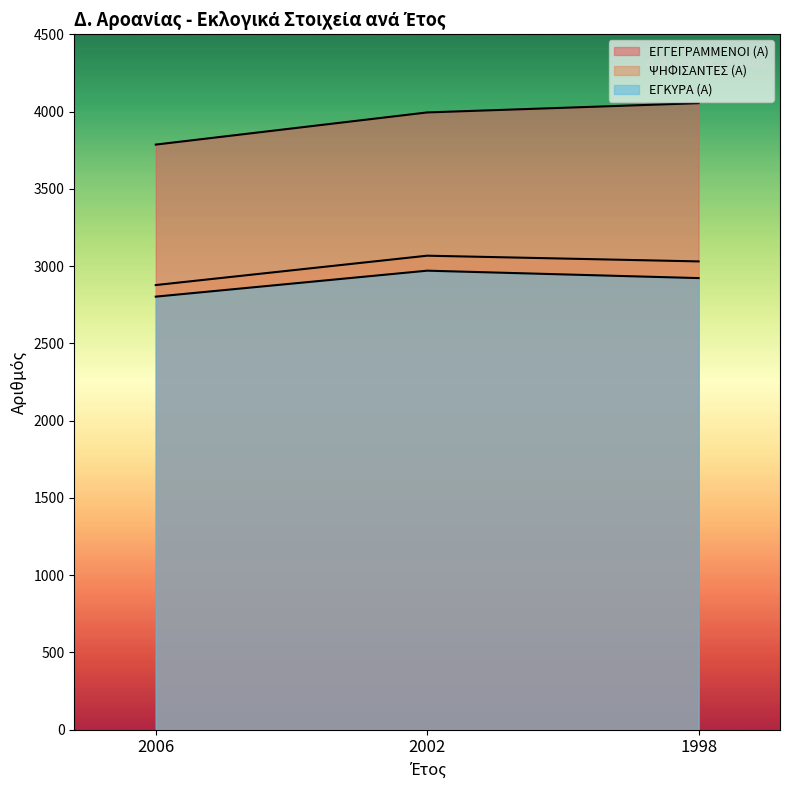

Where is ΕΓΚΥΡΑ (Α) nearest to the value 2886?

1998